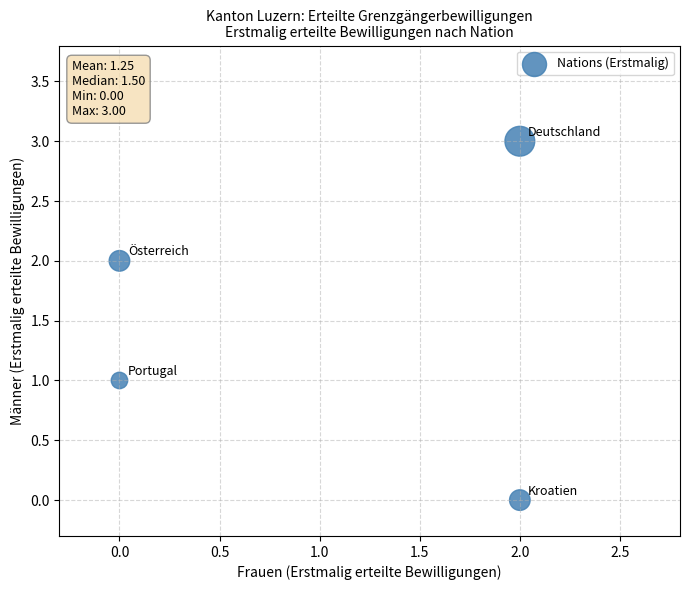

What is the range of Y values (max minus min)?

3